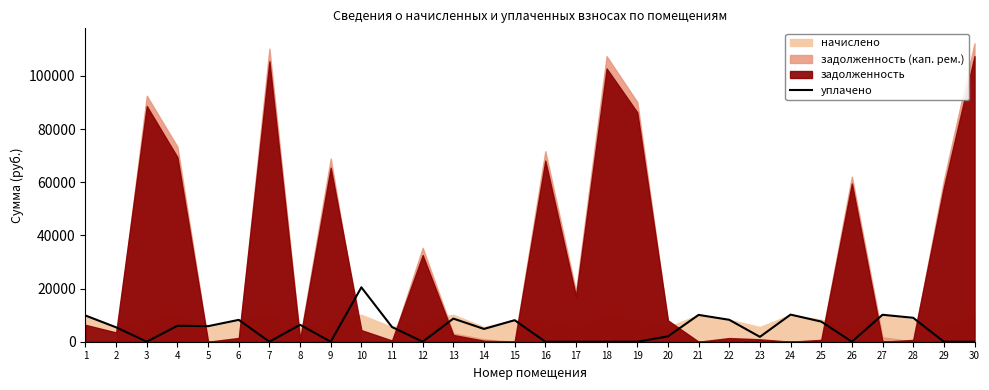

Between 30 and 1, which is larger?

1